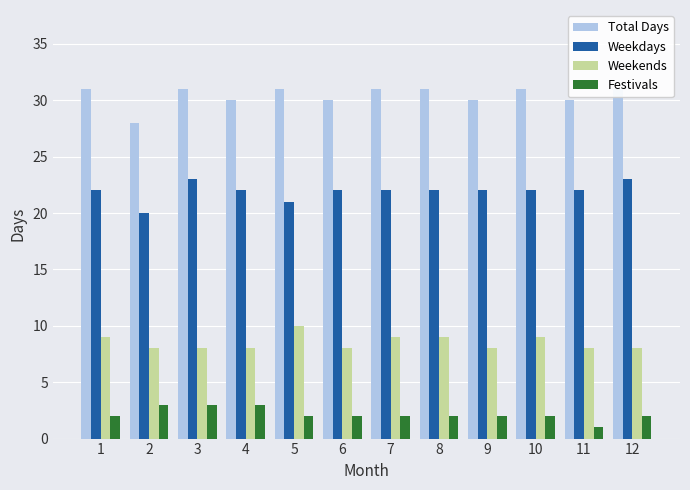

What are all the series names shown in the legend?

Total Days, Weekdays, Weekends, Festivals